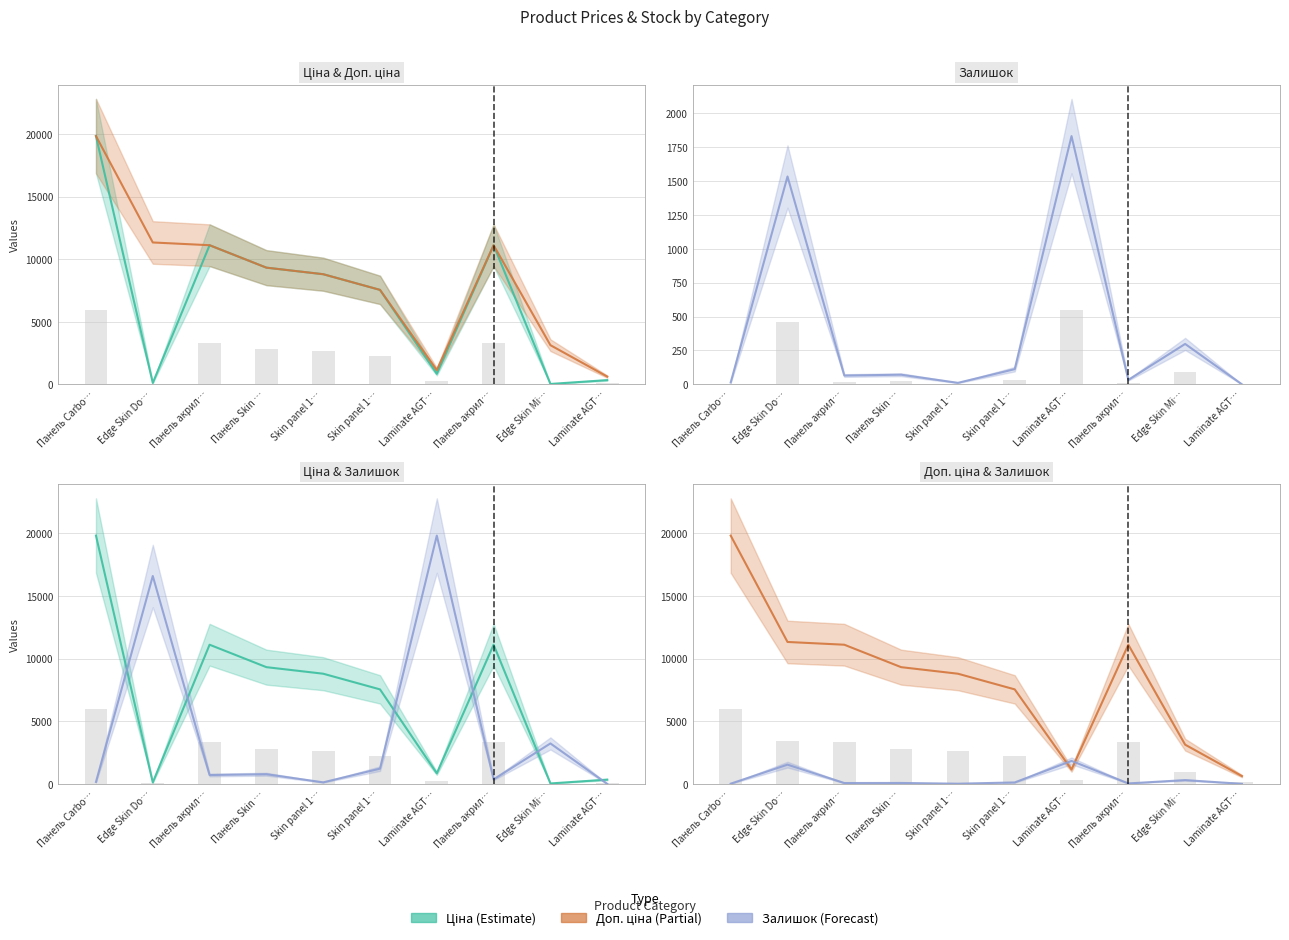

At which label does Доп. ціна first exceed 9321?

Панель Carbo…